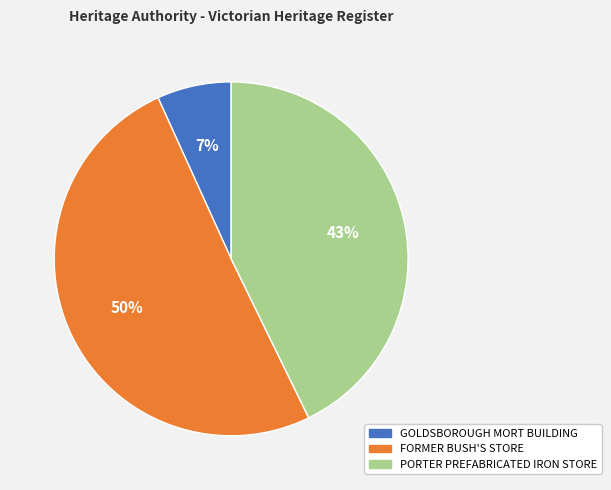

Is the sum of GOLDSBOROUGH MORT BUILDING and FORMER BUSH'S STORE greater than half?

Yes